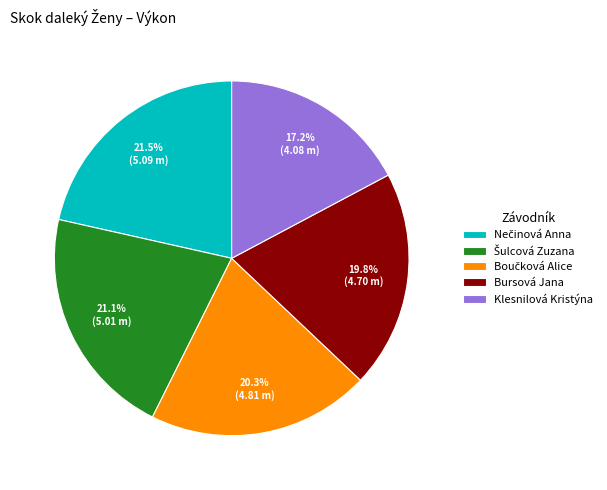

Does Bursová Jana represent more than half of the total?

No